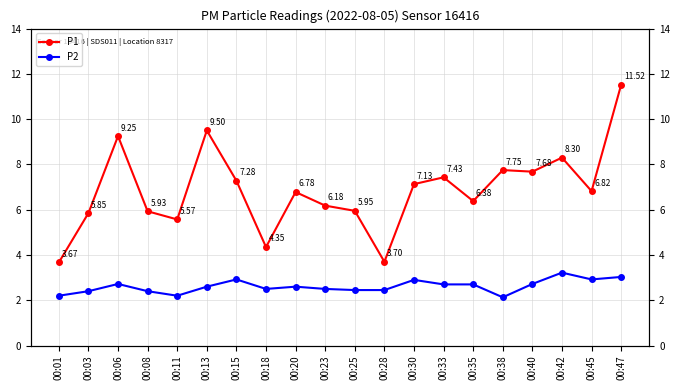

The P2 series shows 0.8 at 00:40. True or false?

False